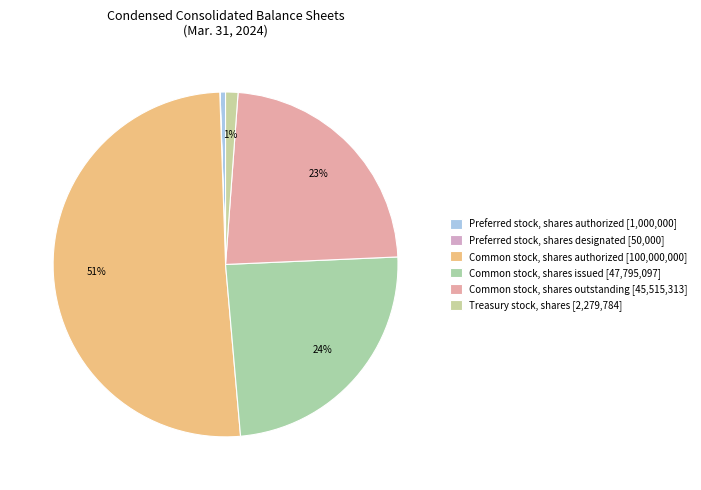

How many segments does this pie chart have?

6